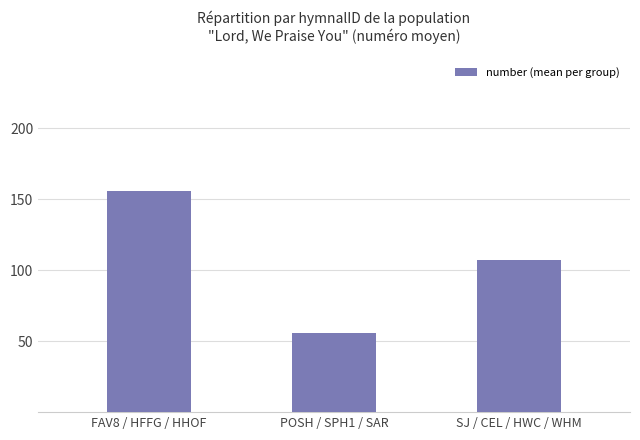

Reading left to right, what are all the values shown in this chart?

156	56	107